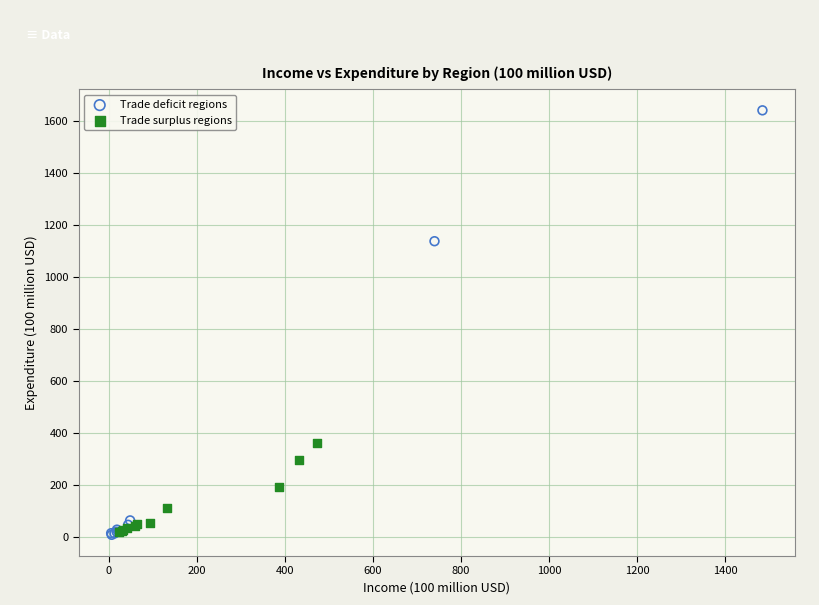

Which series has the widest spread of Y values?

Trade deficit regions